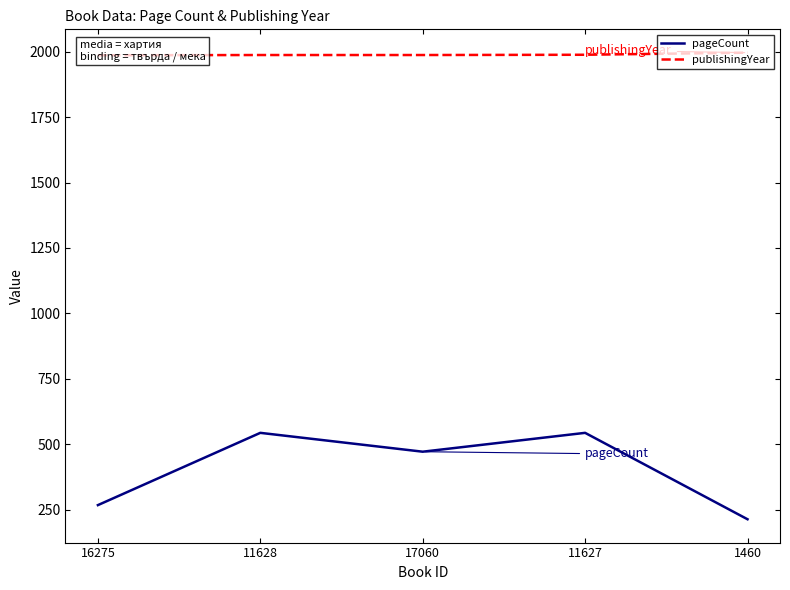

What are all the series names shown in the legend?

pageCount, publishingYear